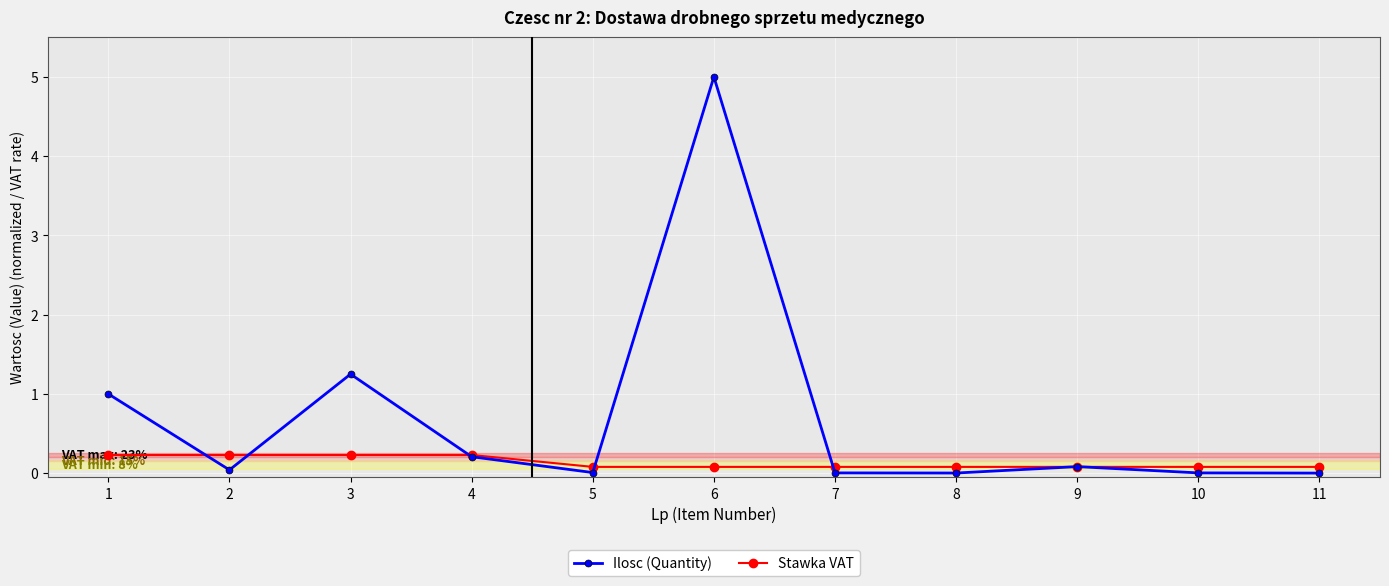

How many Stawka VAT values are between 0 and 1?

11